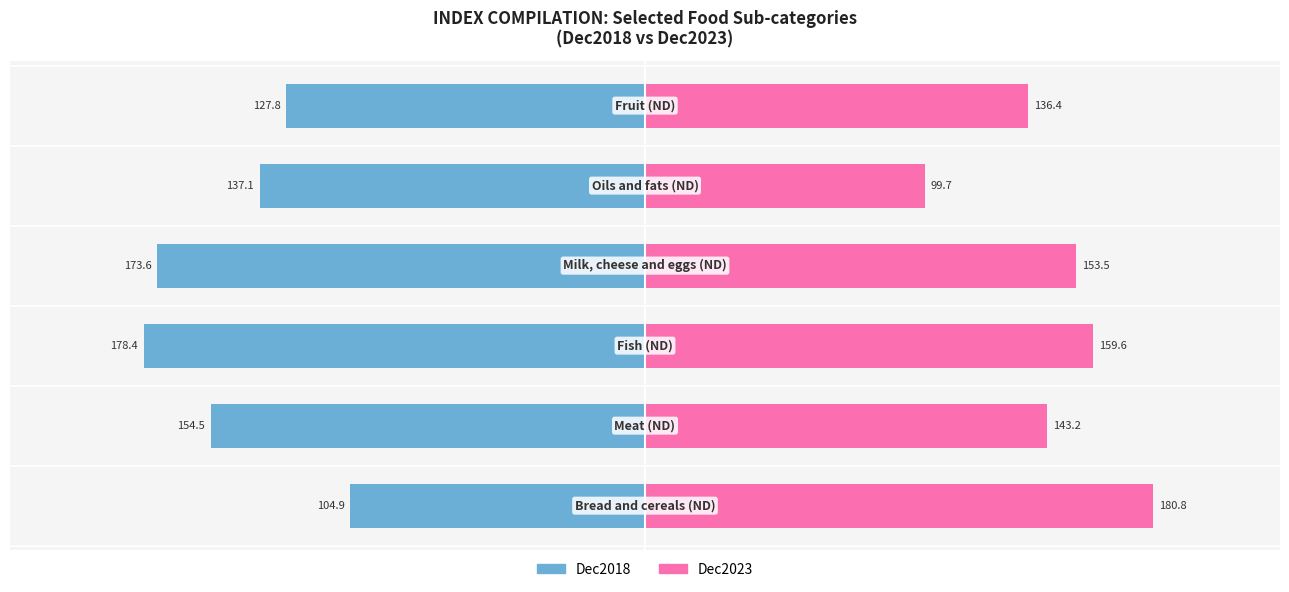

How many values in the Dec2023 series exceed 153?

3